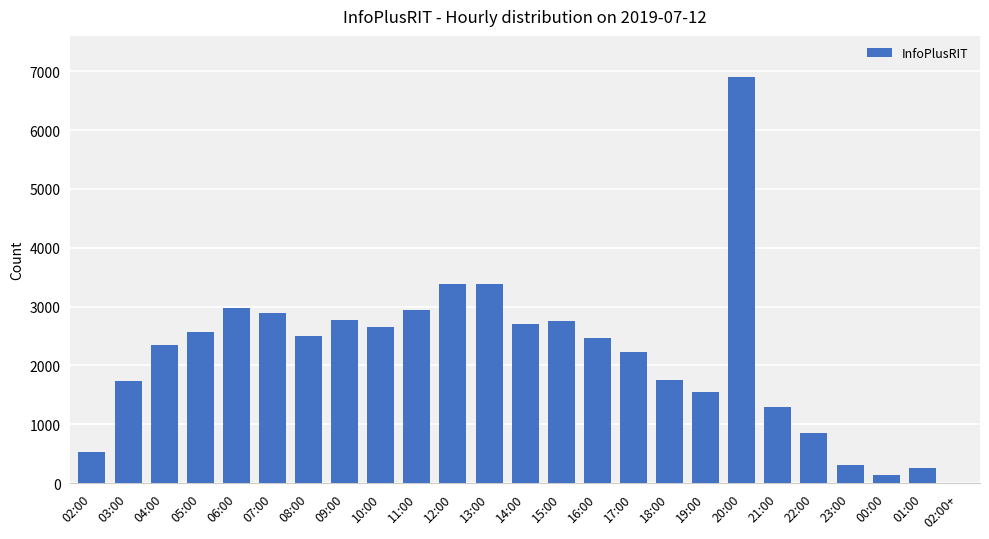

The chart shows a value of 1145 at 10:00. True or false?

False